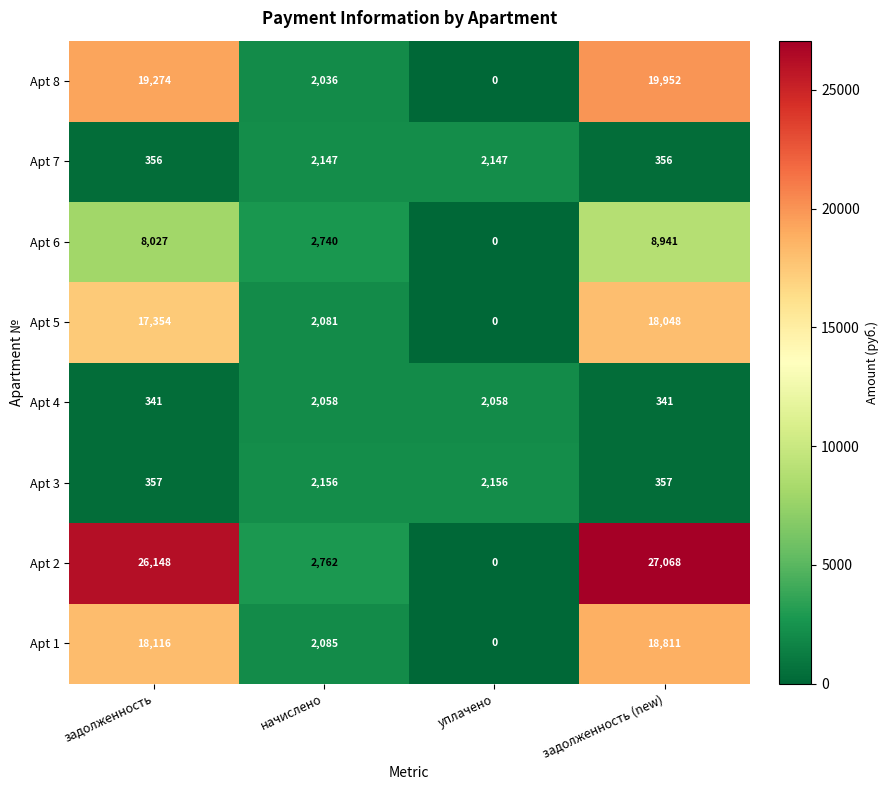

What is the total value across all series at начислено?

18065